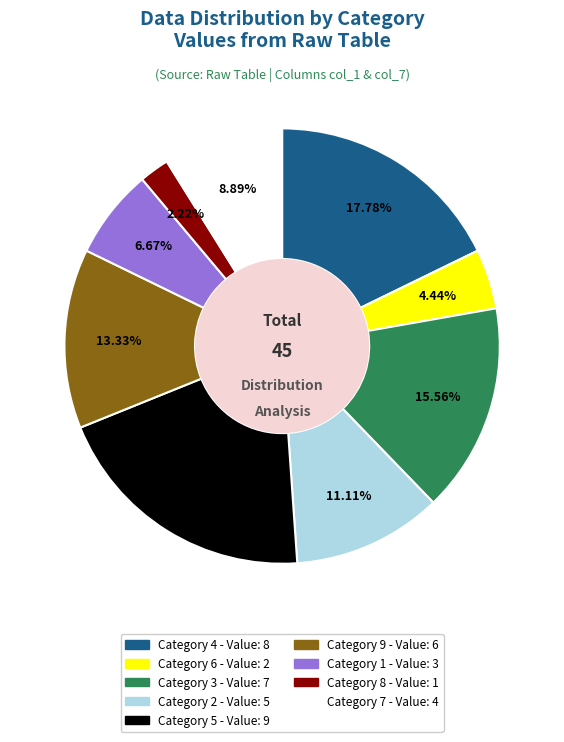

Does any single category account for the majority?

No